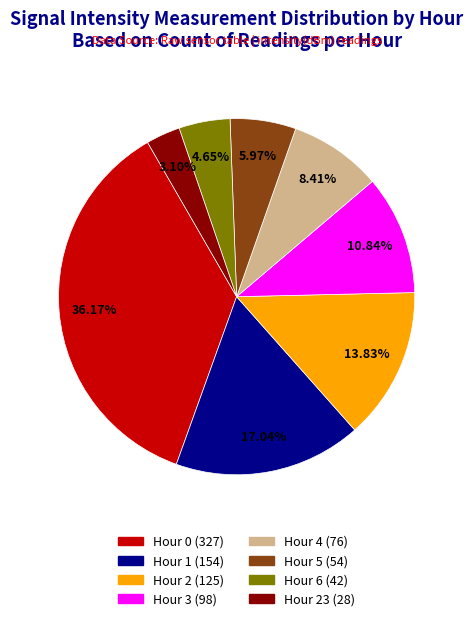

To the nearest percent, what is the average slice percentage?

12%